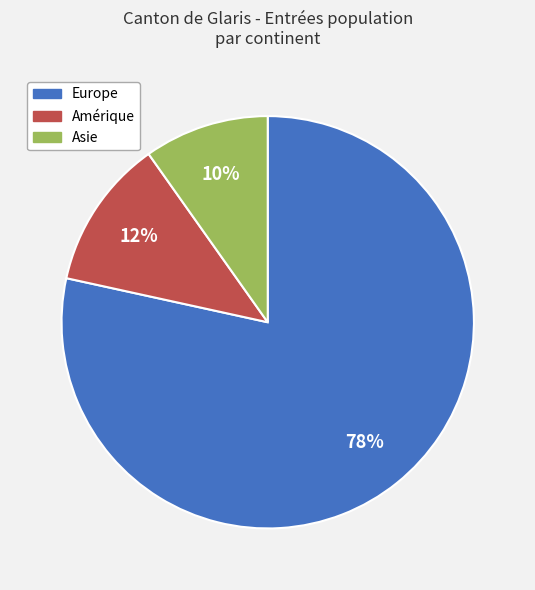

True or false: Asie accounts for 10% of the total.

True